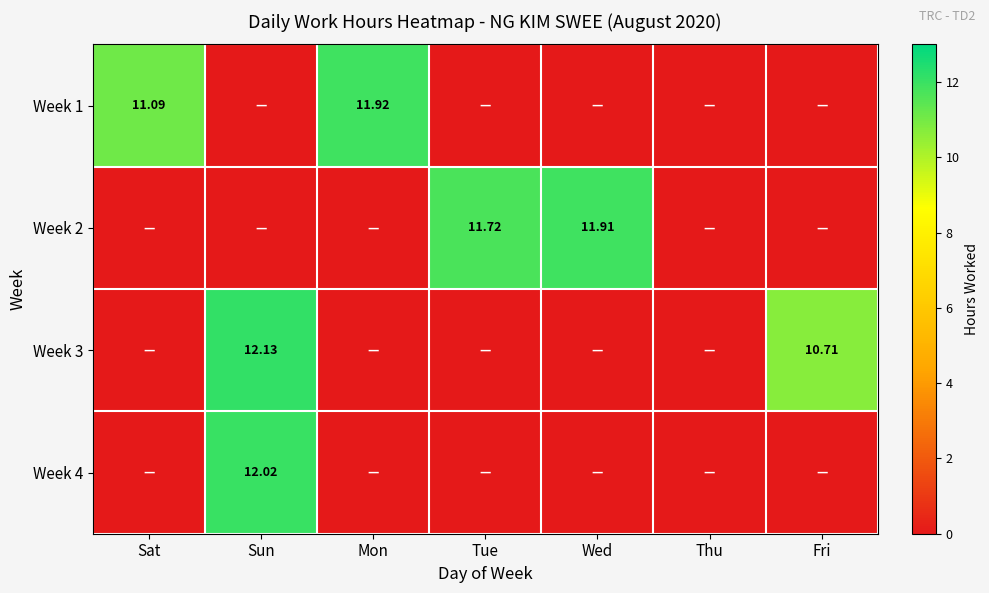

How many data points does each series have?

7